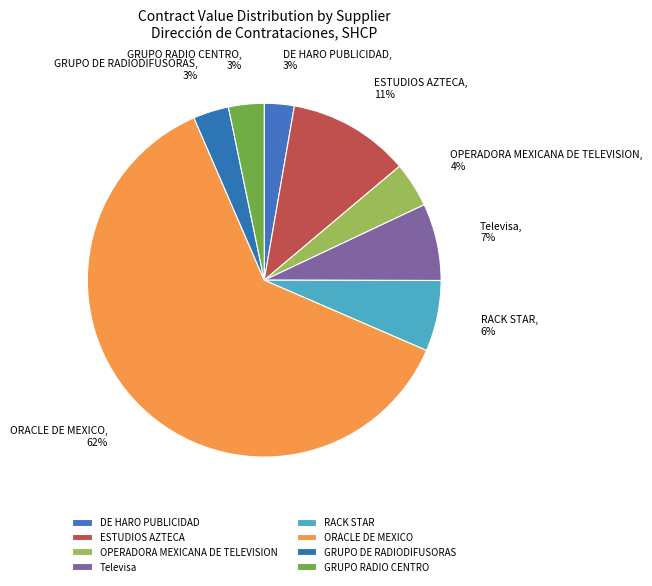

Which category has the biggest portion of the pie?

ORACLE DE MEXICO